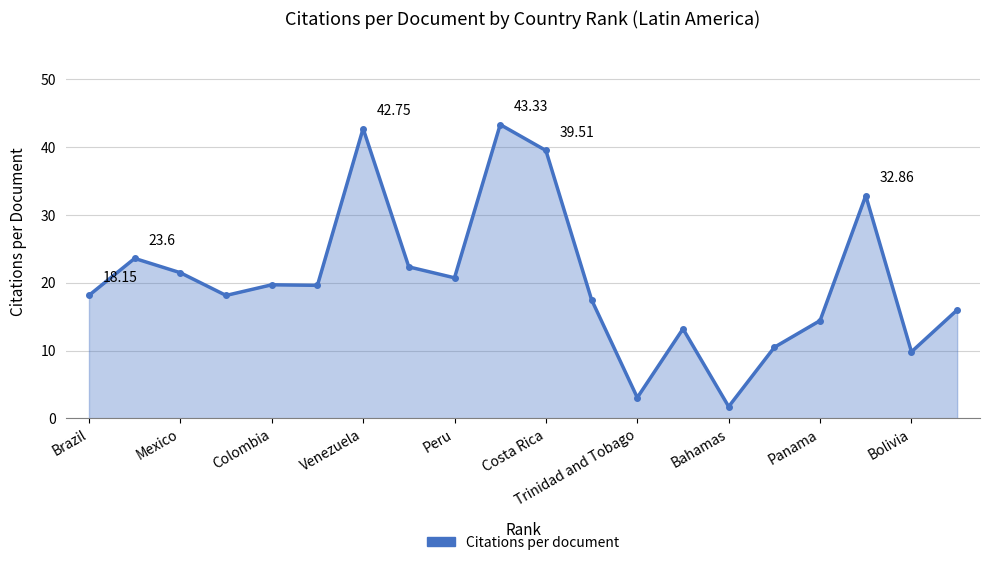

What is the difference between the second highest and second lowest values?

39.7